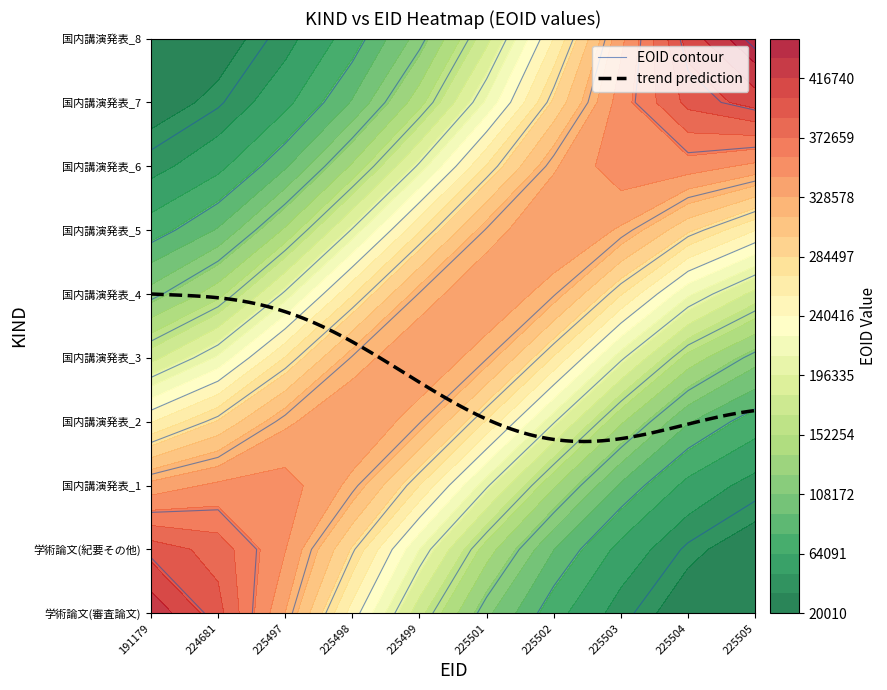

Between 1 and 6, which series saw the biggest shift?

学術論文 (紀要その他)